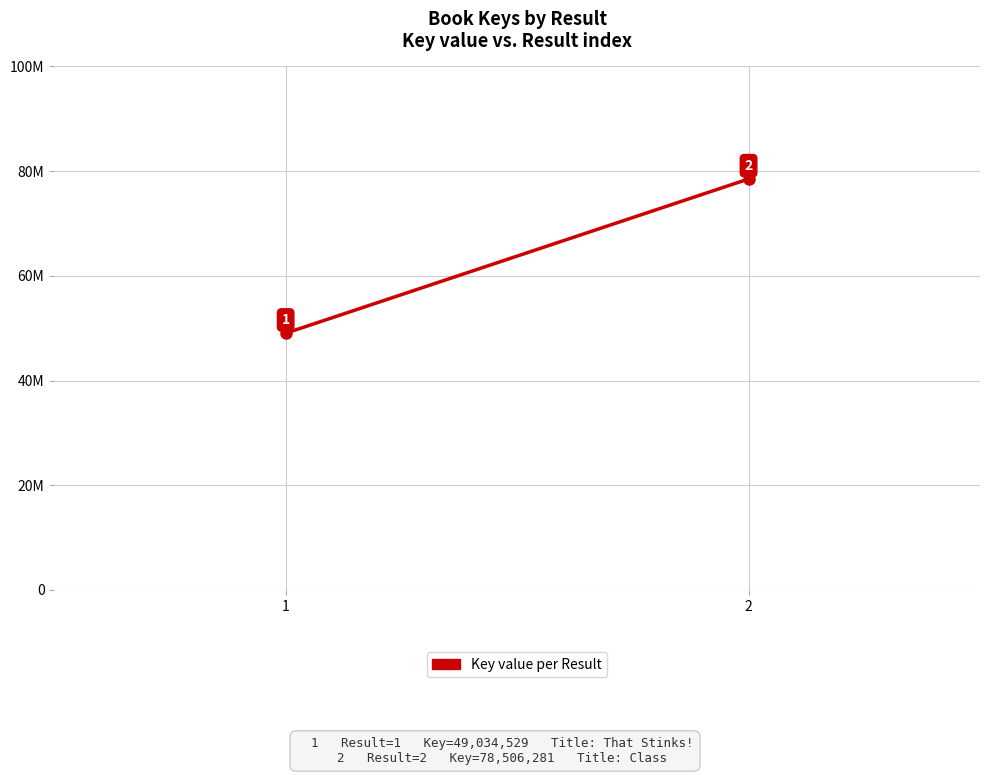

The value at 2 is 78506281. True or false?

True